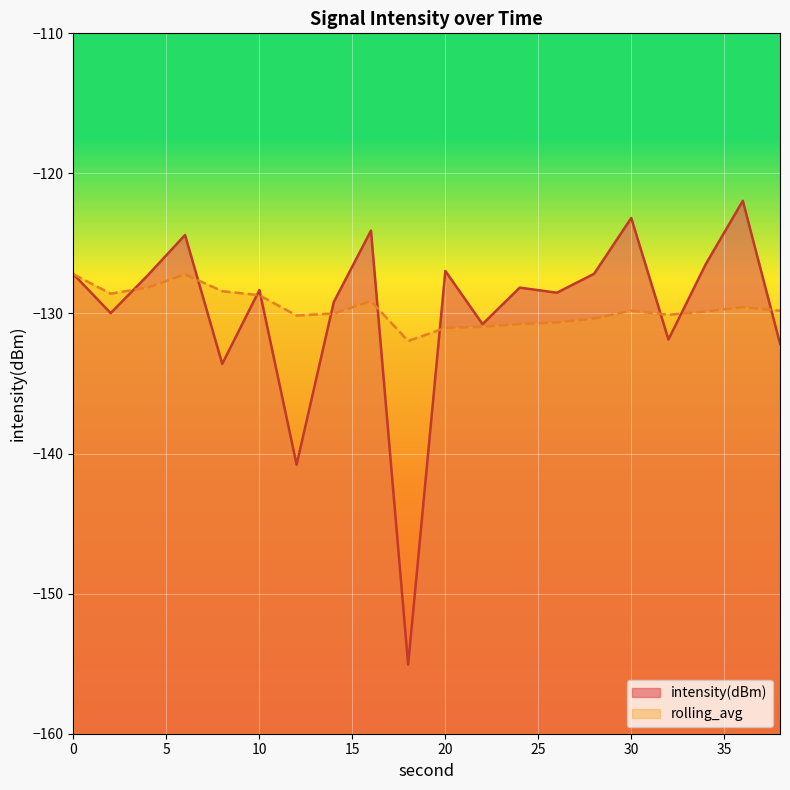

What is the sum of the intensity(dBm) values at 32 and 28?

-259.0